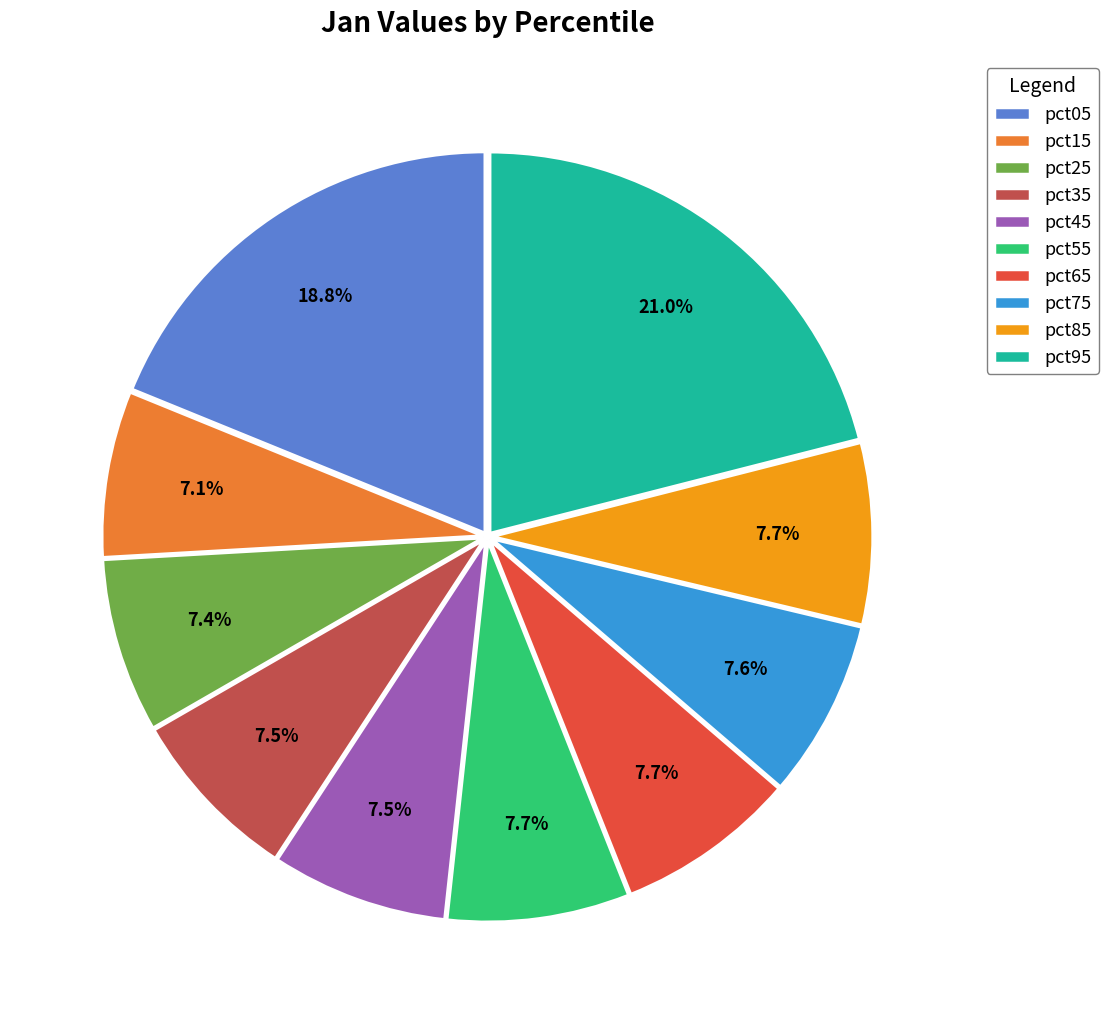

To the nearest percent, what is the average slice percentage?

10%